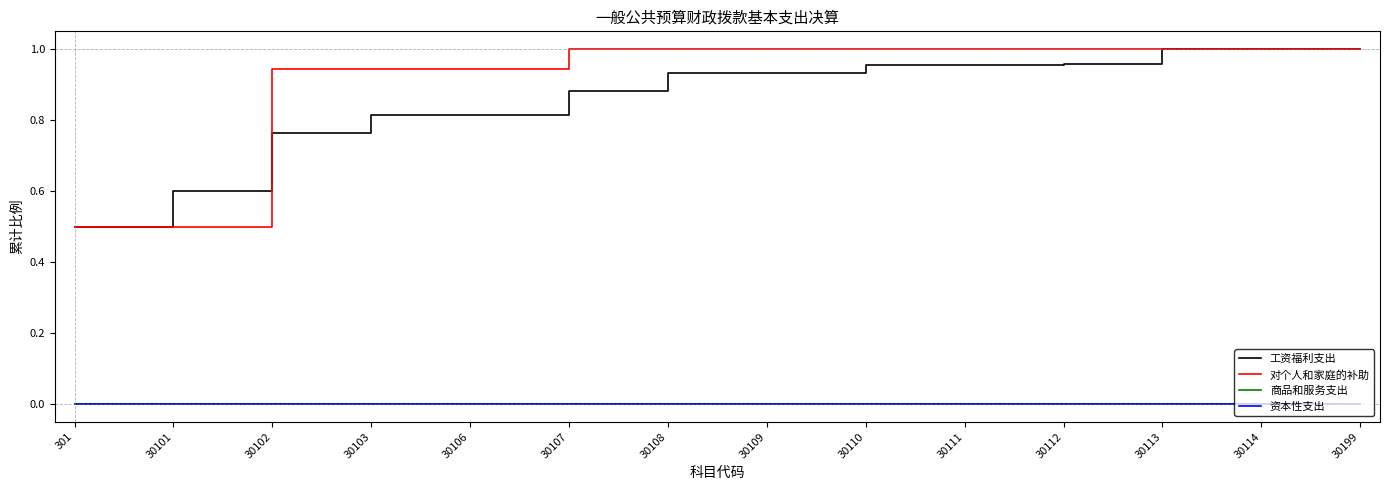

Is this an area chart (filled region under the line)?

No